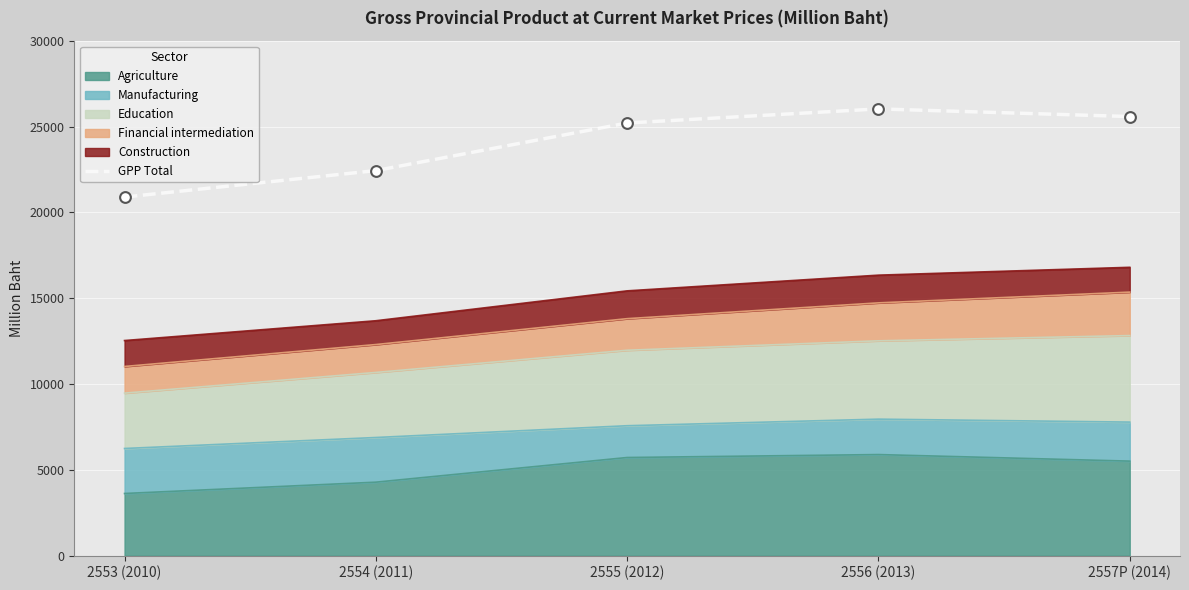

Between 2555 (2012) and 2553 (2010), which is larger?

2555 (2012)